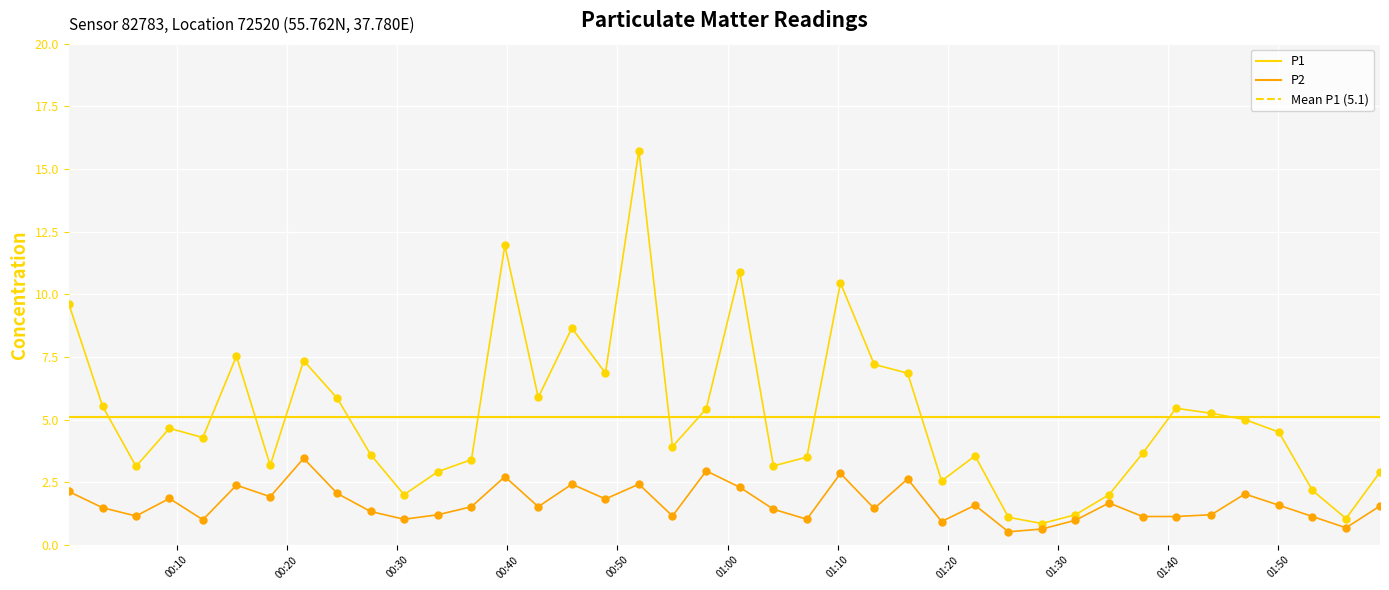

Is the value of P2 at 2024-01-07T00:27:36 greater than the value of P1 at 2024-01-07T00:03:16?

No